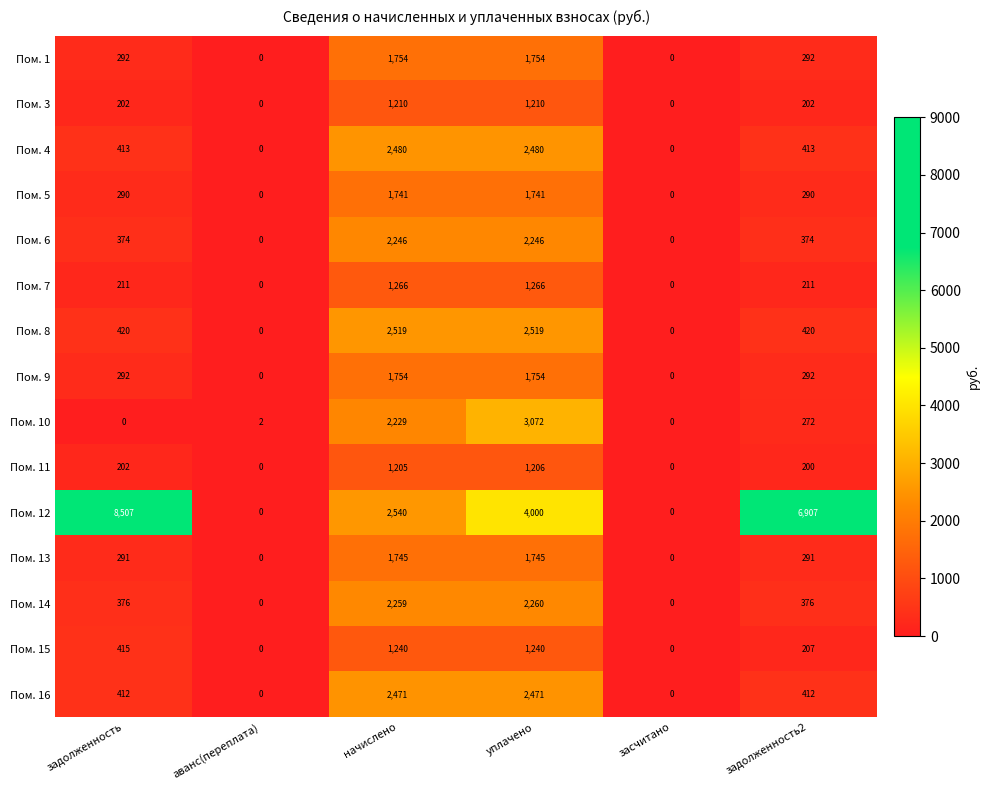

Count the number of categories in the chart.

6